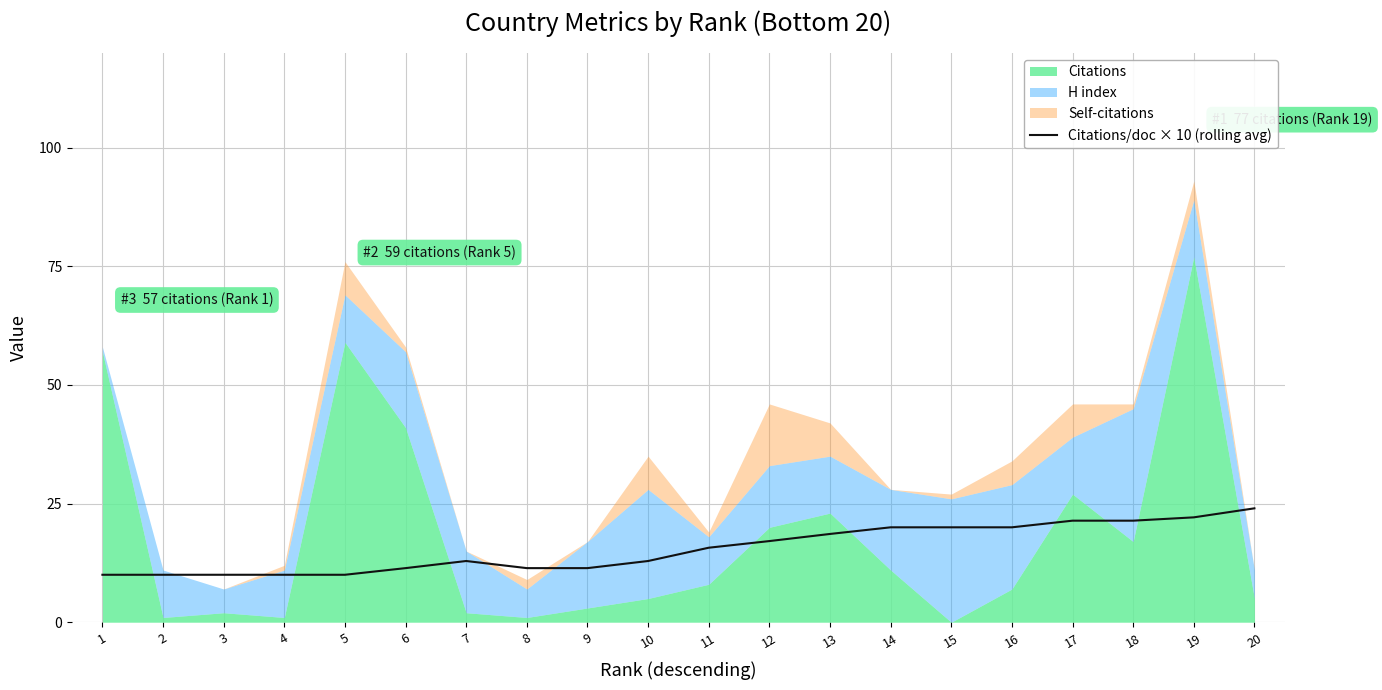

True or false: Citations/doc × 10 (rolling avg) has a value of 12.9 at 10.

True